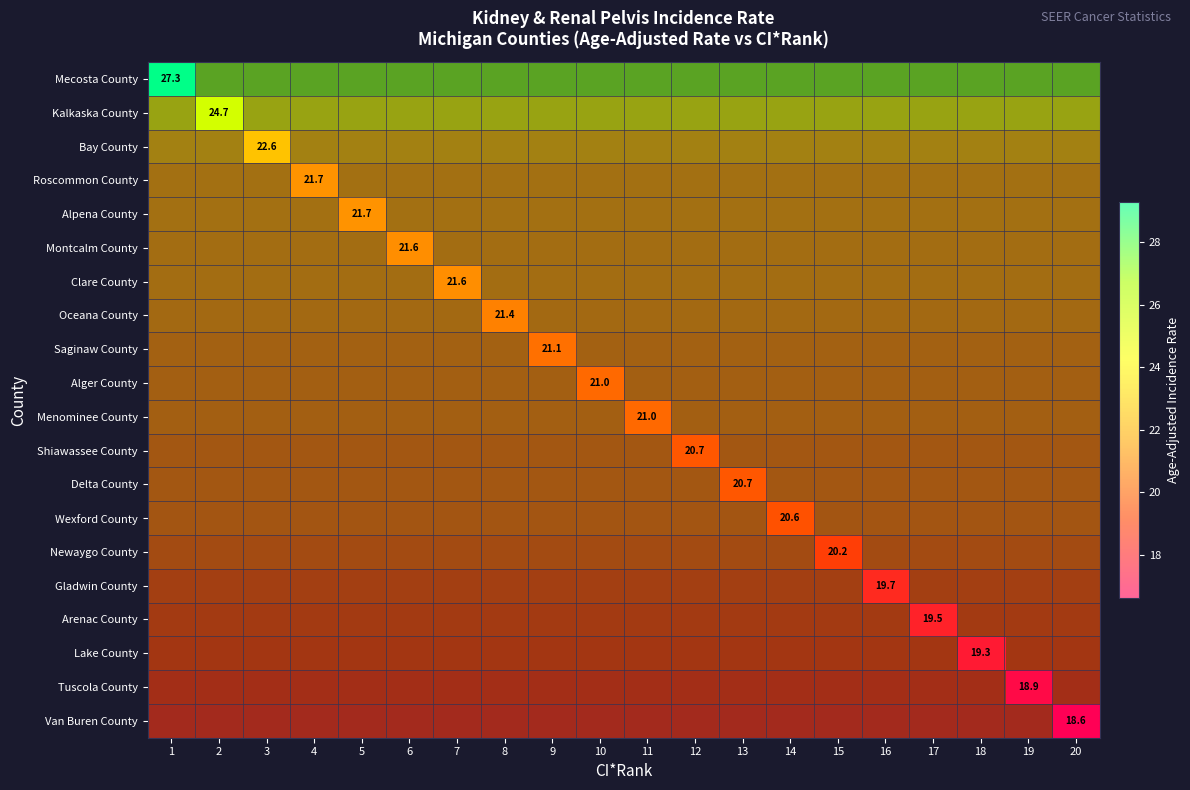

The value of Alpena County at 5 is 21.7. True or false?

True